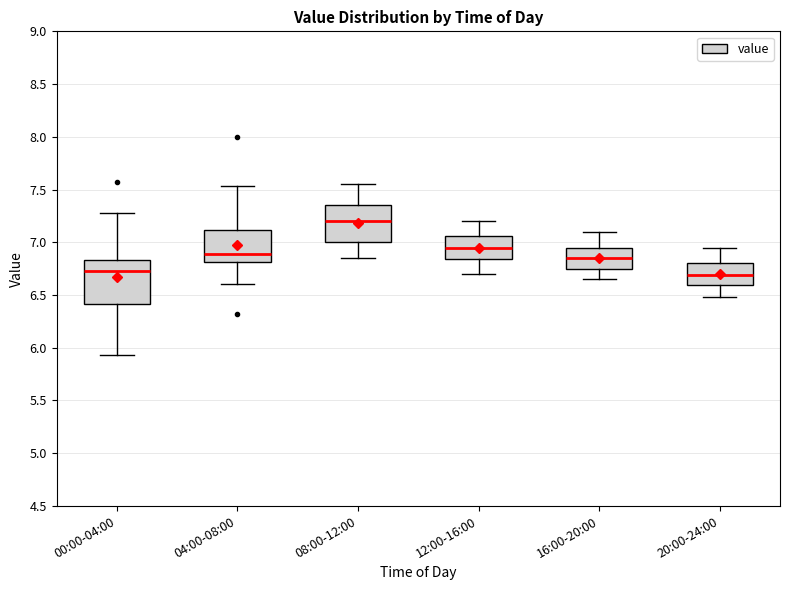

Where does the median line of the box for 20:00-24:00 sit on the y-axis? The values are not printed on the chart, so give them approximately, as read against the axis.

6.70